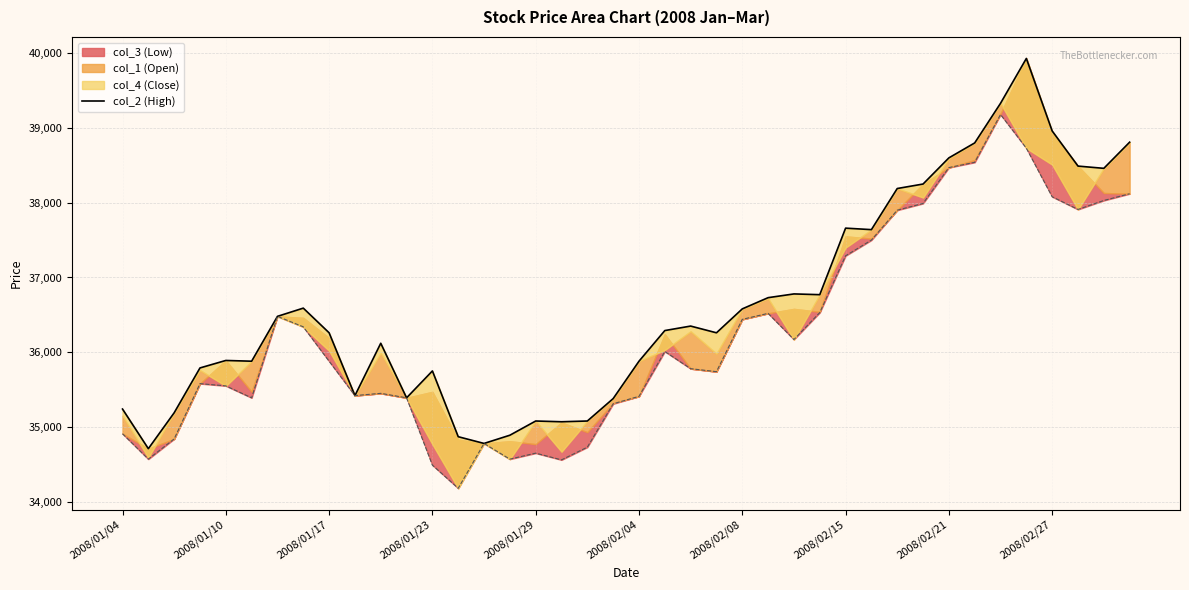

What value does the data have at 2008/01/23?

35750